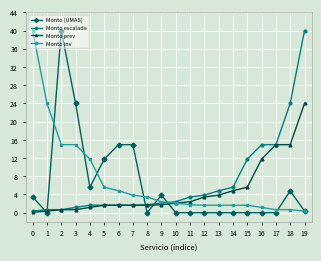

At which category is the sum across all series the highest?

19